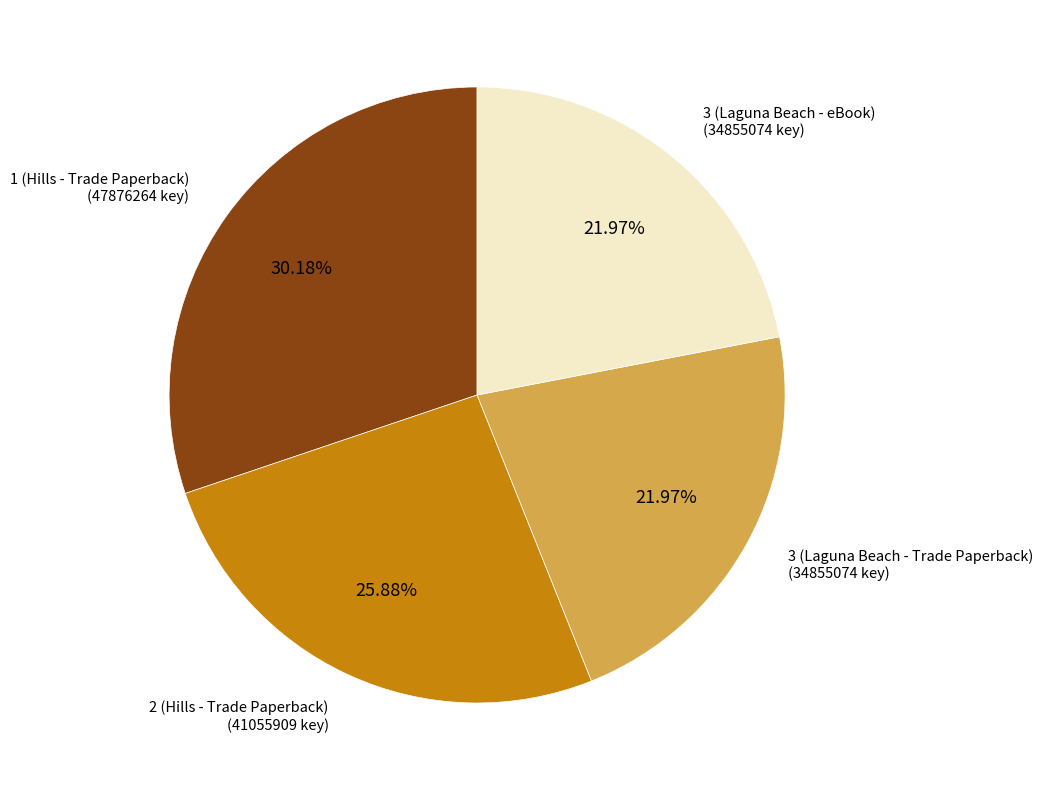

How many segments does this pie chart have?

4